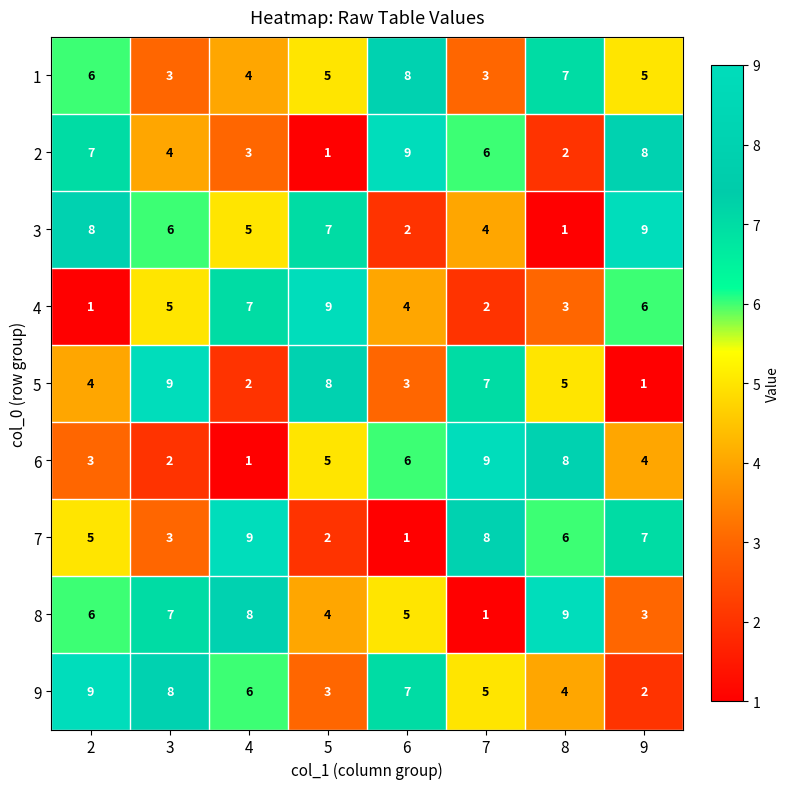

The 4 series shows 4 at 4. True or false?

False